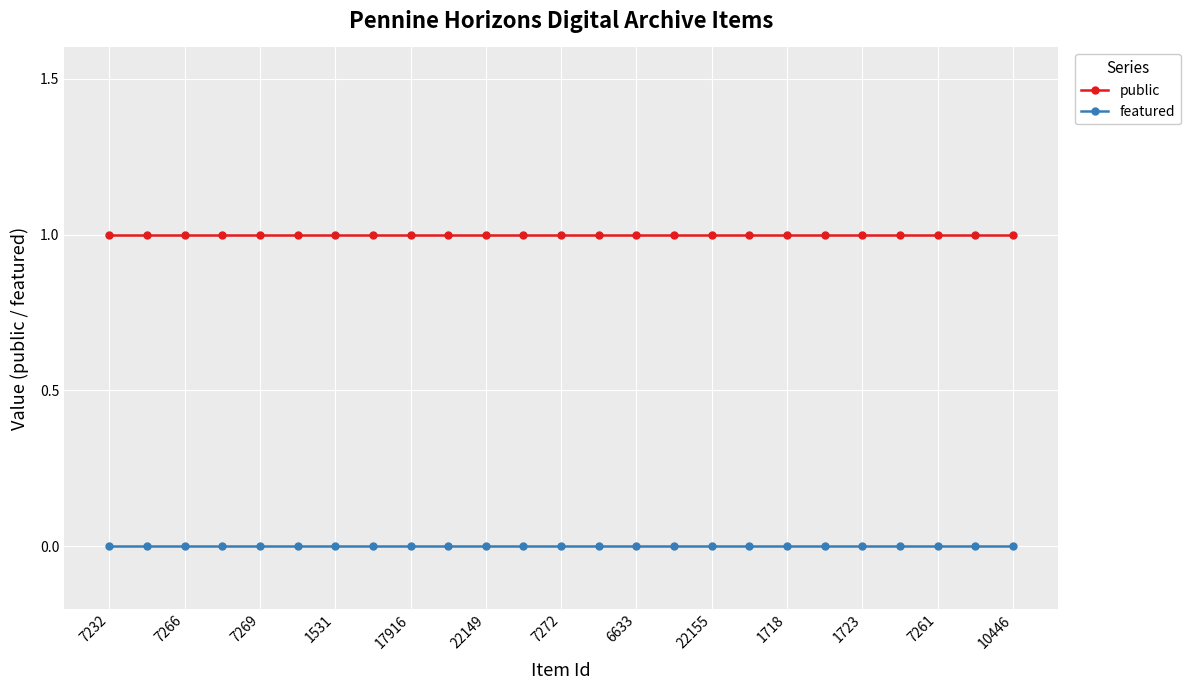

Rank the series by their average value, from highest to lowest.

public, featured